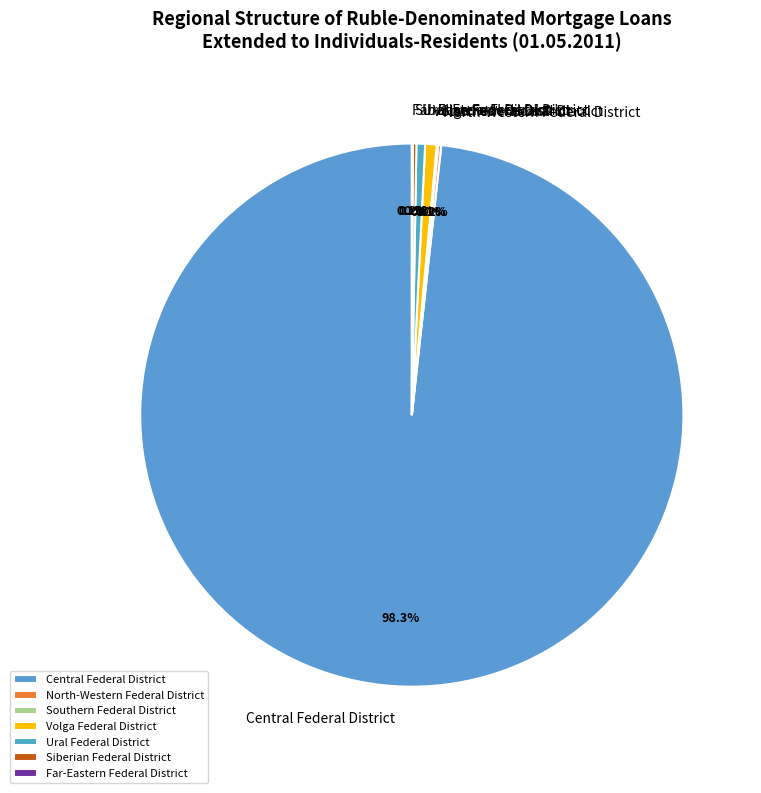

Which has a higher value, Central Federal District or Ural Federal District?

Central Federal District